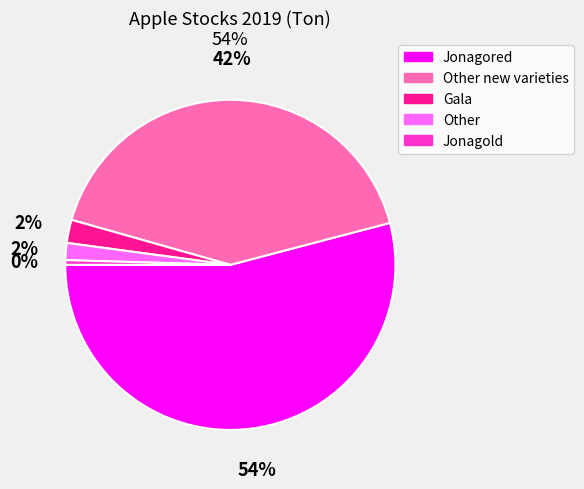

Count the number of slices in the pie.

5